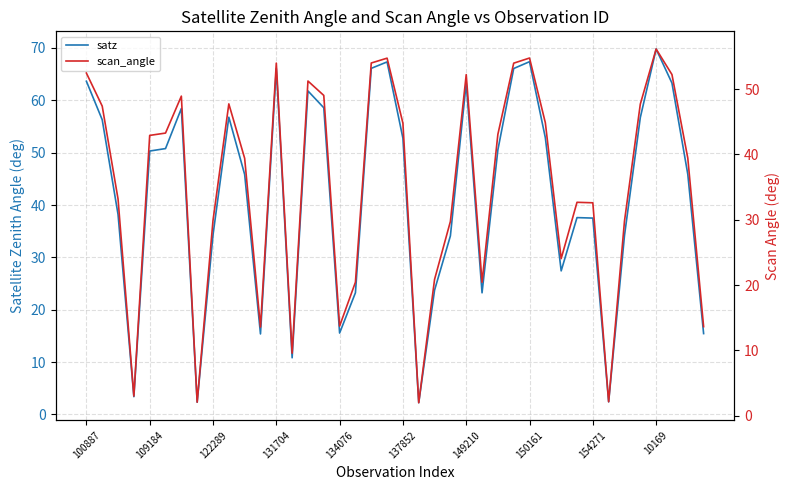

What are all the series names shown in the legend?

satz, scan_angle